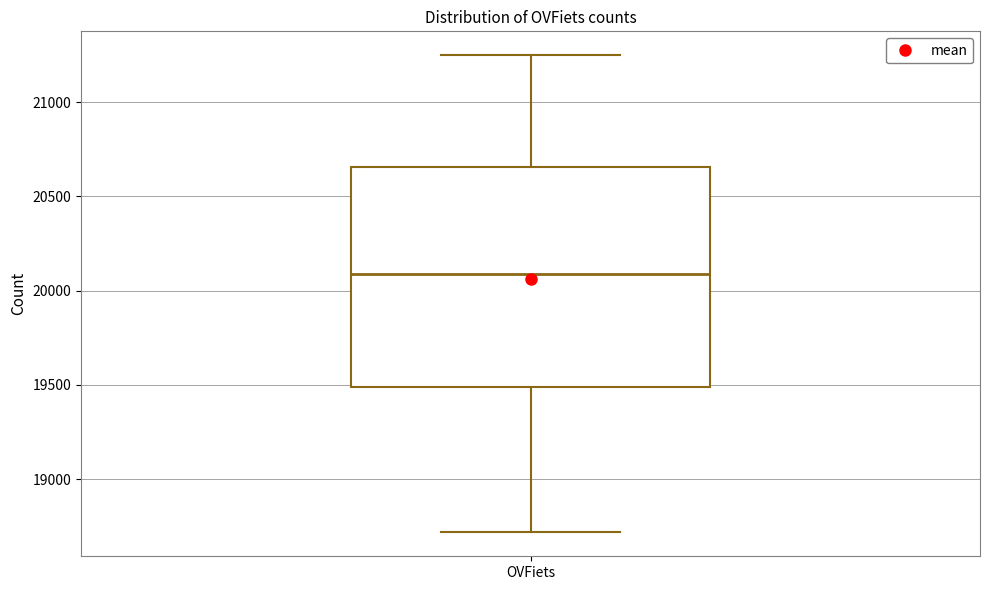

Read this box plot against the y-axis: the position of the median line, the range covered by the box, and the ends of both whiskers. The values are not printed on the chart, so give them approximately, as read against the axis.

median 20100, box 19500 to 20650, whiskers 18700 to 21250